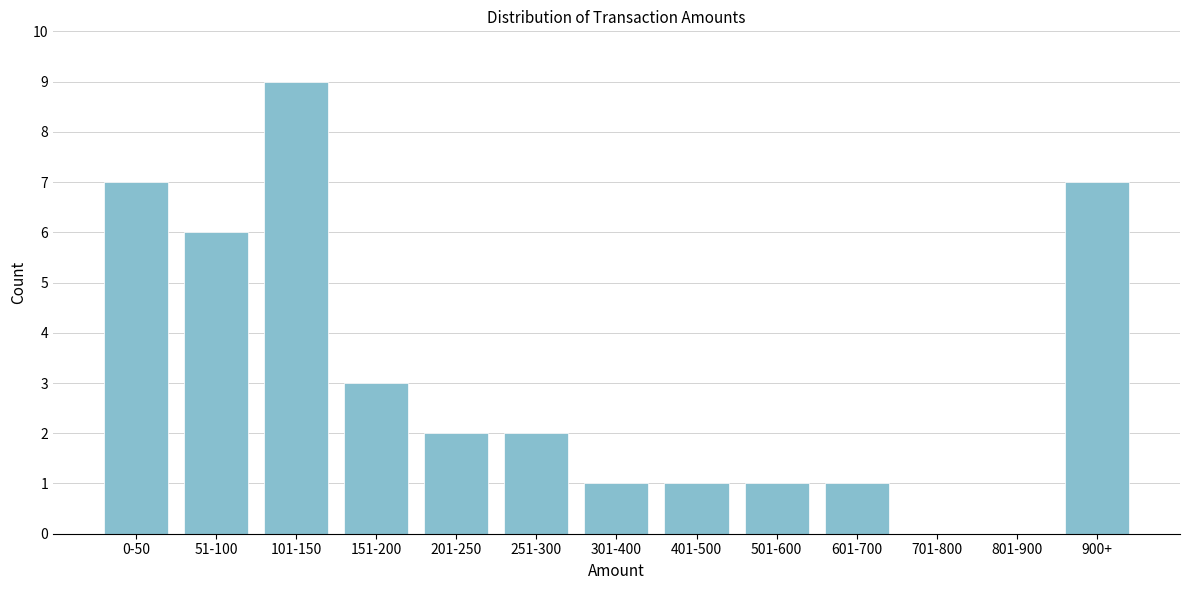

Reading left to right, list all the values displayed in this chart.

0-50=7	51-100=6	101-150=9	151-200=3	201-250=2	251-300=2	301-400=1	401-500=1	501-600=1	601-700=1	701-800=0	801-900=0	900+=7